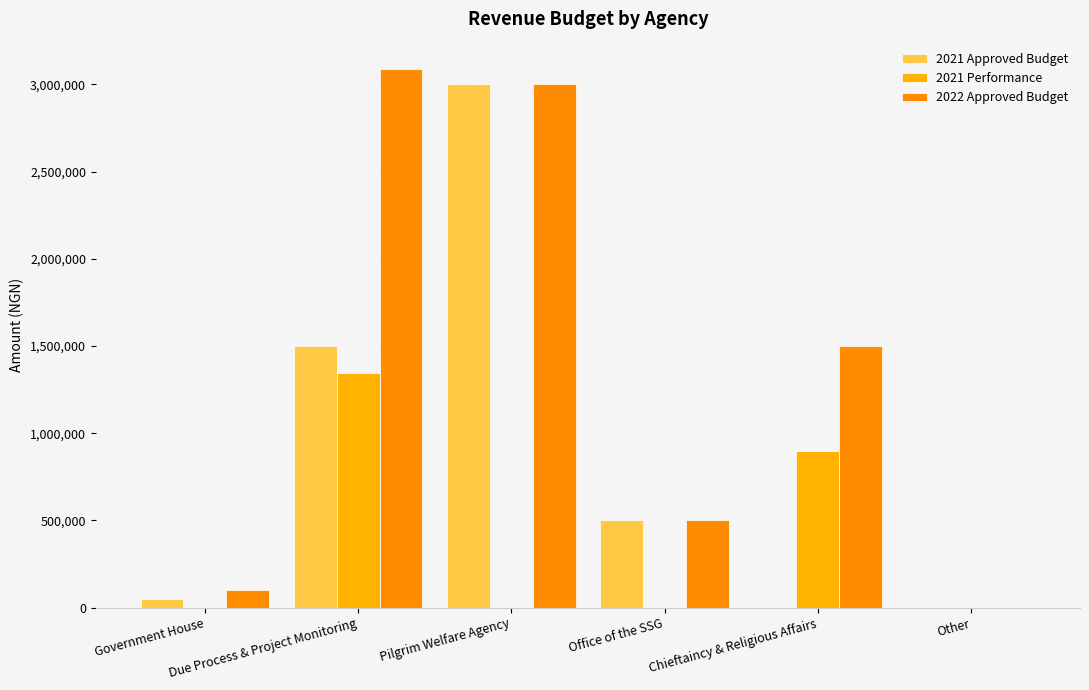

Reading left to right, list all the values displayed in this chart.

2021 Approved Budget: Government House=50000	Due Process & Project Monitoring=1500000	Pilgrim Welfare Agency=3000000	Office of the SSG=500000	Chieftaincy & Religious Affairs=0	Other=0
2021 Performance: Government House=0	Due Process & Project Monitoring=1345131	Pilgrim Welfare Agency=0	Office of the SSG=0	Chieftaincy & Religious Affairs=896000	Other=0
2022 Approved Budget: Government House=100000	Due Process & Project Monitoring=3090000	Pilgrim Welfare Agency=3000000	Office of the SSG=500000	Chieftaincy & Religious Affairs=1500000	Other=0